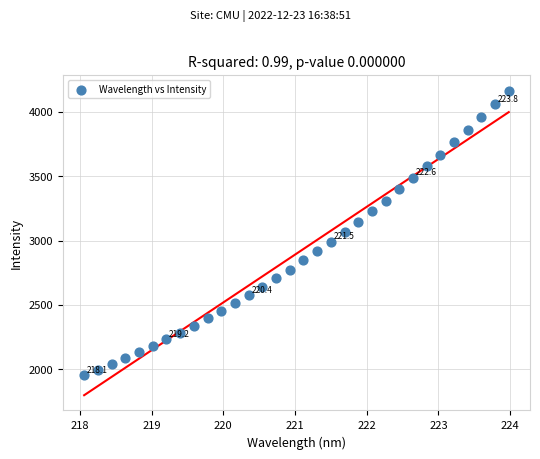

What is the range of X values (max minus min)?

5.9